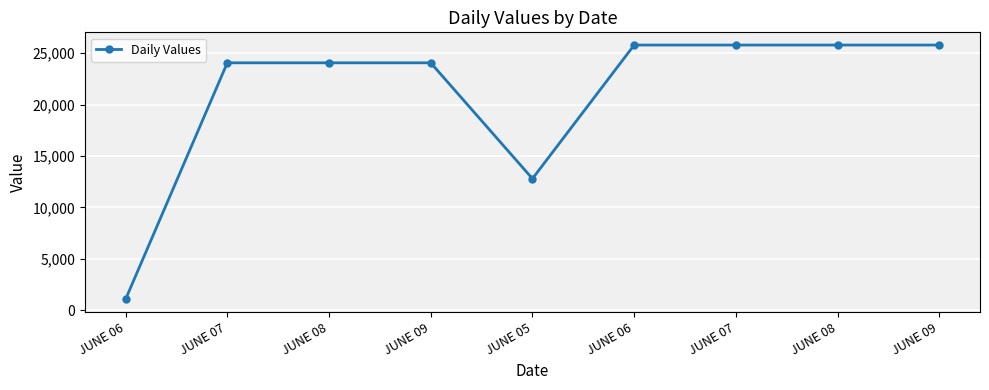

Count the number of values greater than 24059.

7